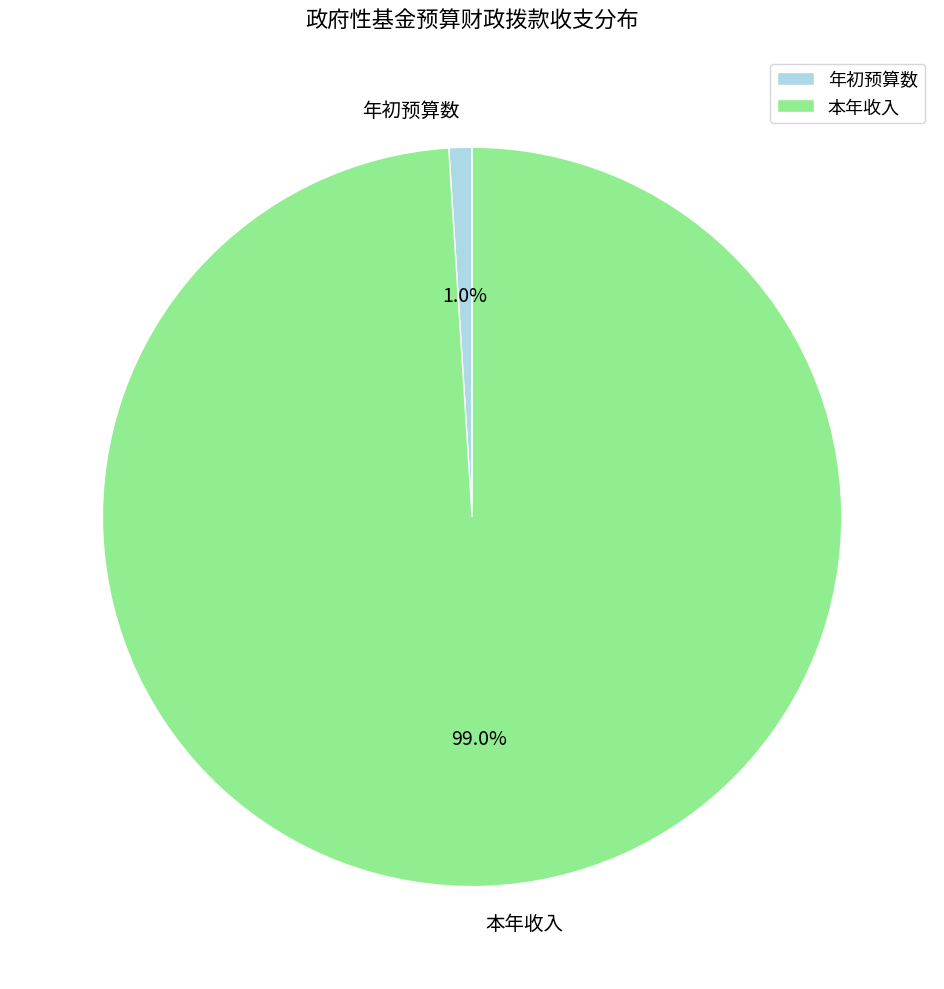

Which category accounts for the majority?

本年收入